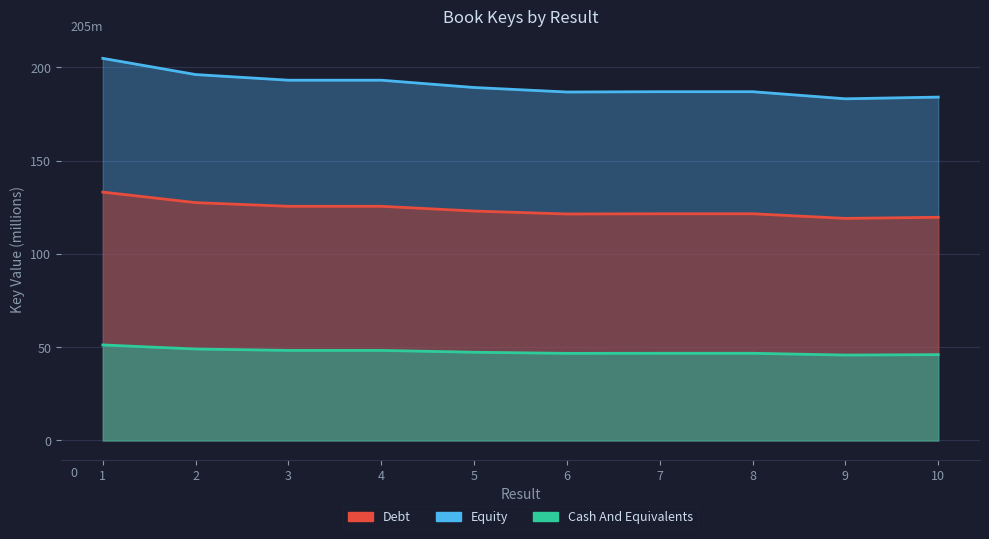

Rank the categories by value from lowest to highest.

9, 10, 6, 7, 8, 5, 3, 4, 2, 1